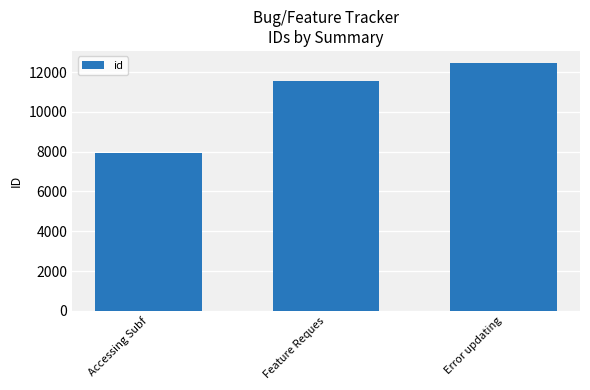

Reading left to right, transcribe all the data shown in this chart.

Accessing Subf=7945	Feature Reques=11559	Error updating=12437